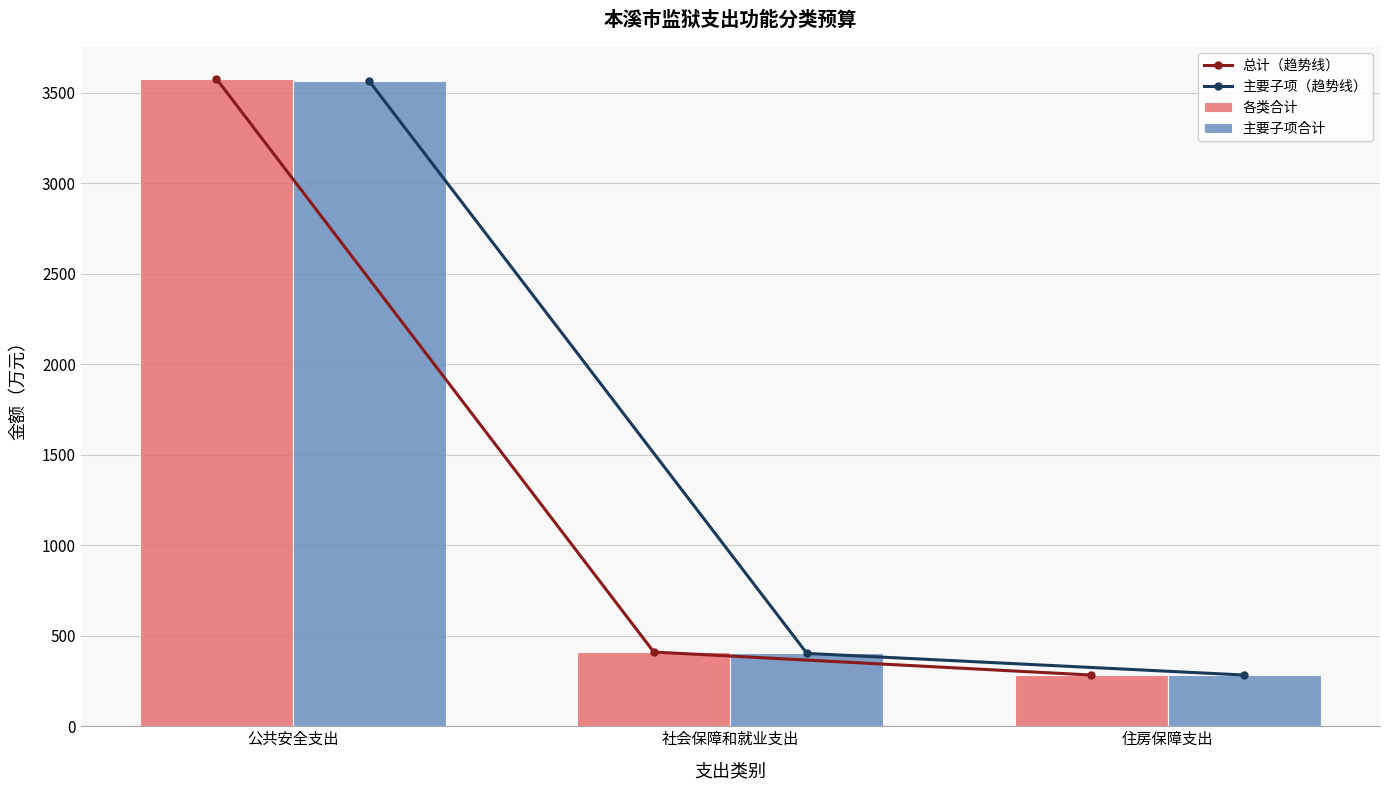

Which series has the largest range (max minus min)?

总计（趋势线）